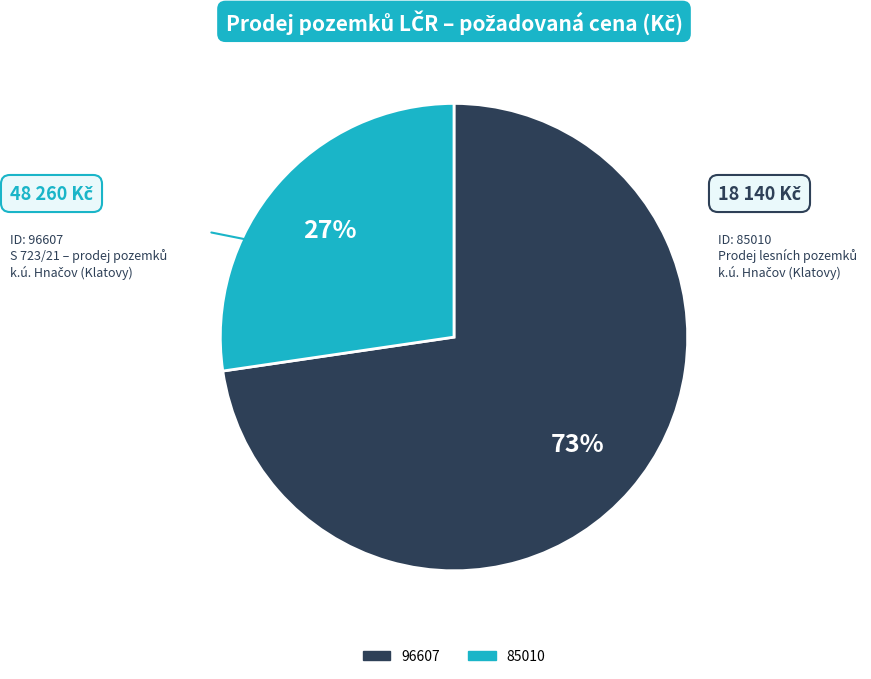

Which slice is the largest?

96607